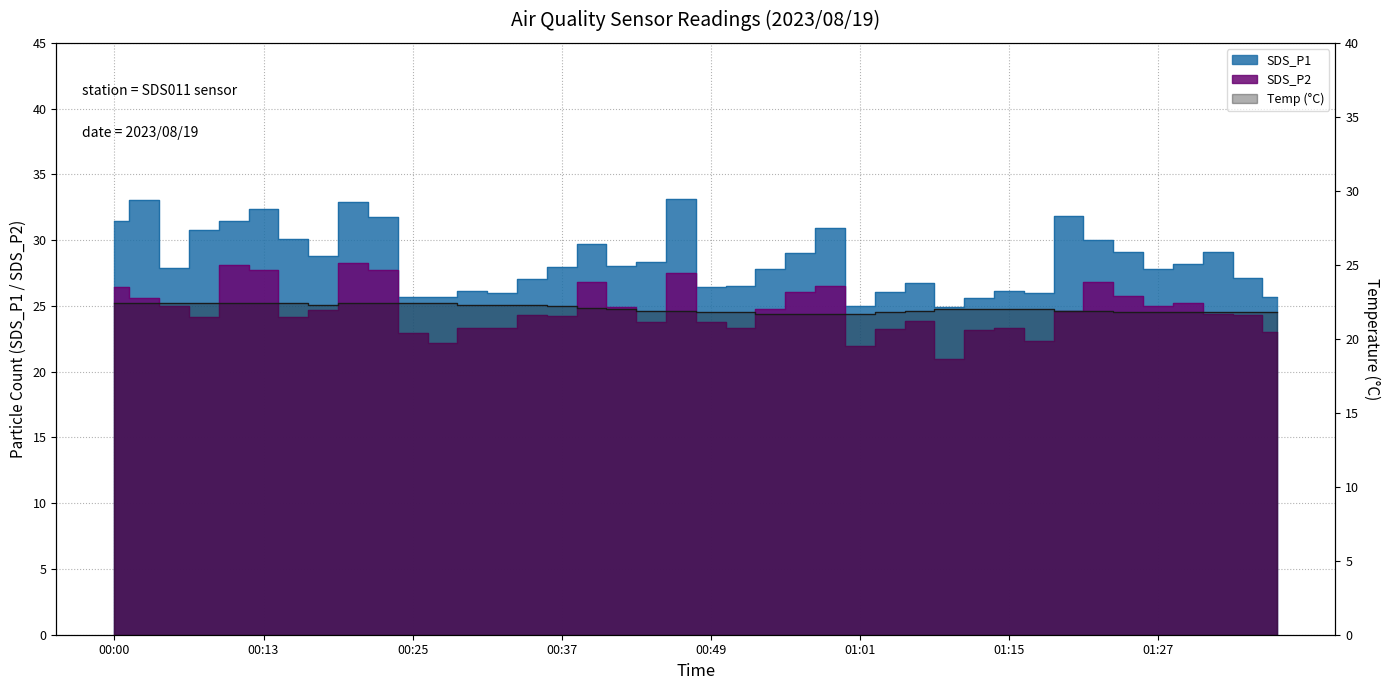

What is the difference between the maximum and minimum values in the SDS_P1 series?

8.2